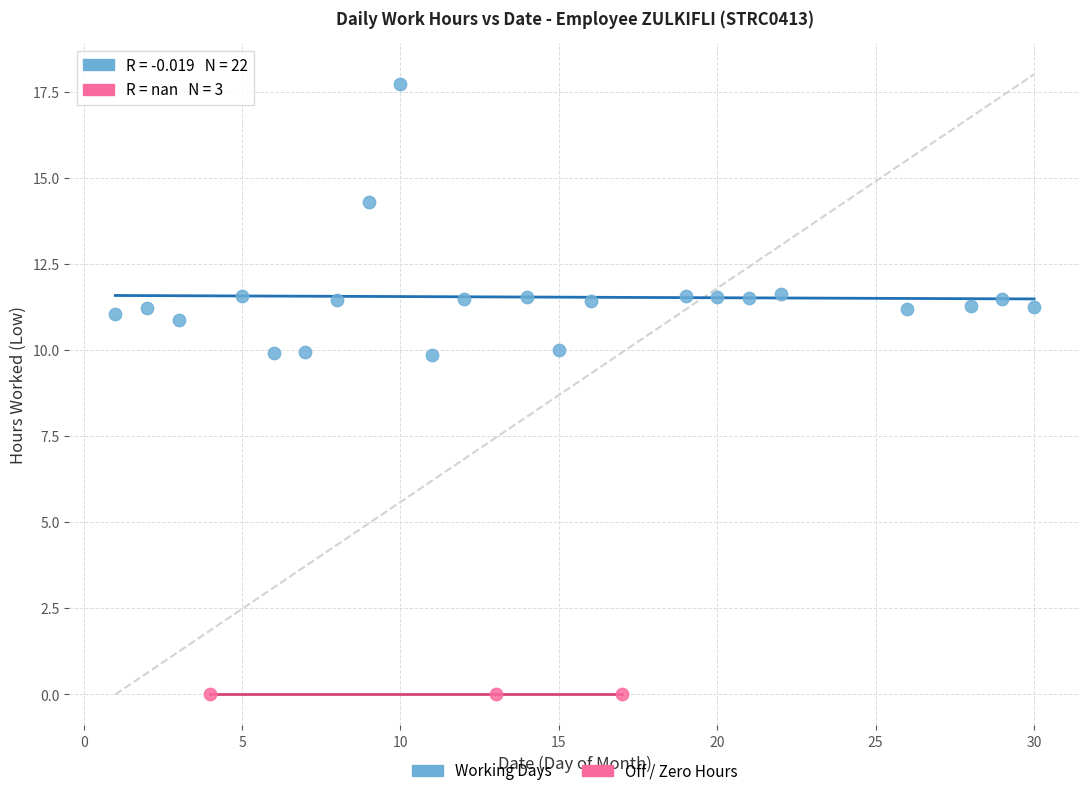

Which series contains the lowest Y value?

Off / Zero Hours